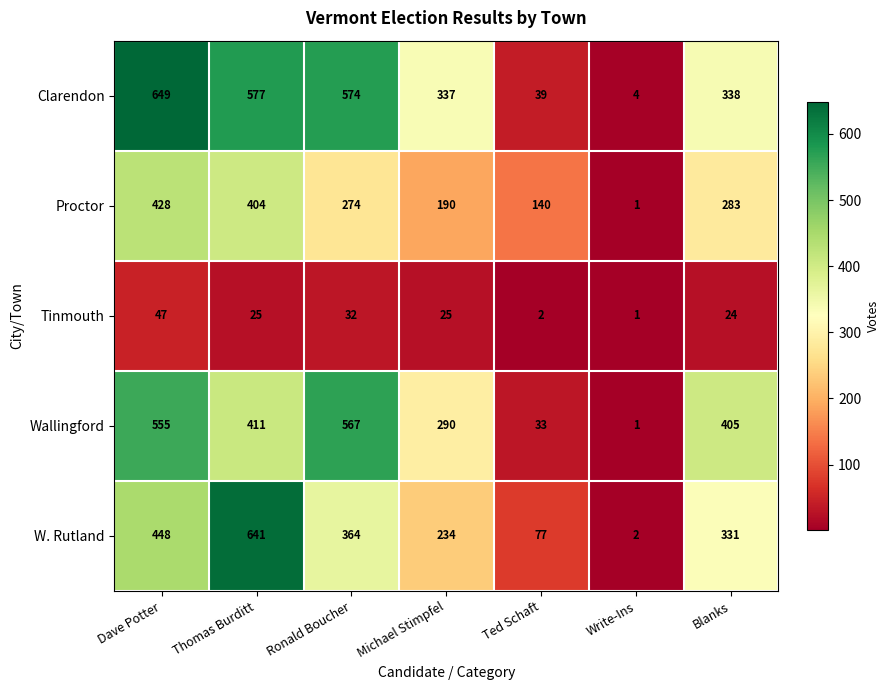

The value of W. Rutland at Ted Schaft is 46. True or false?

False